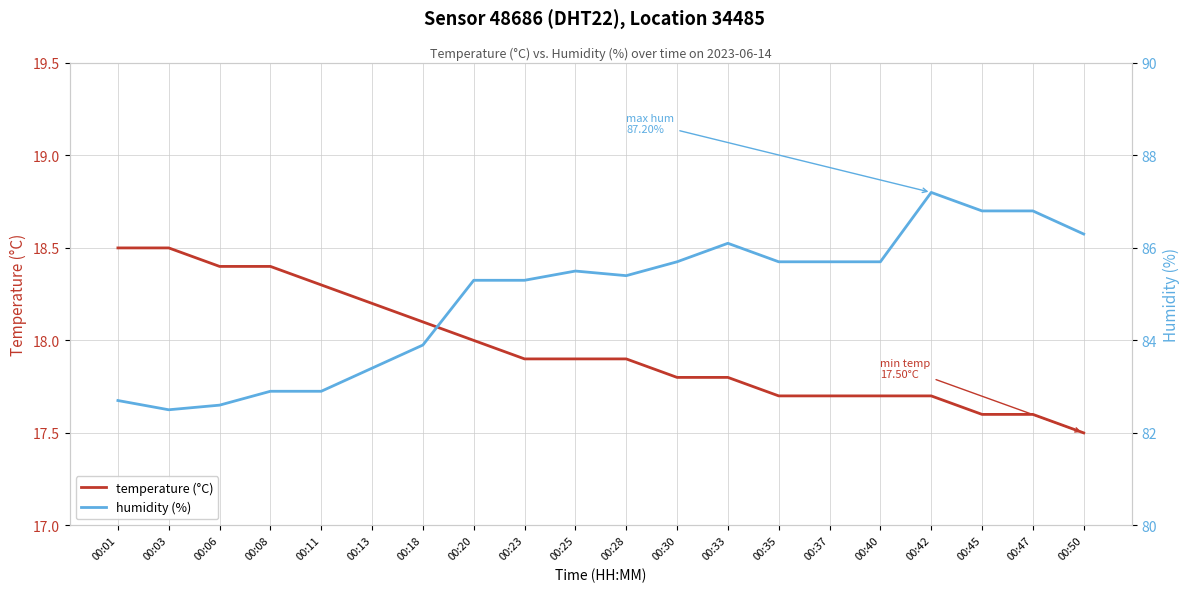

True or false: temperature (°C) has a value of 17.9 at 00:28.

True